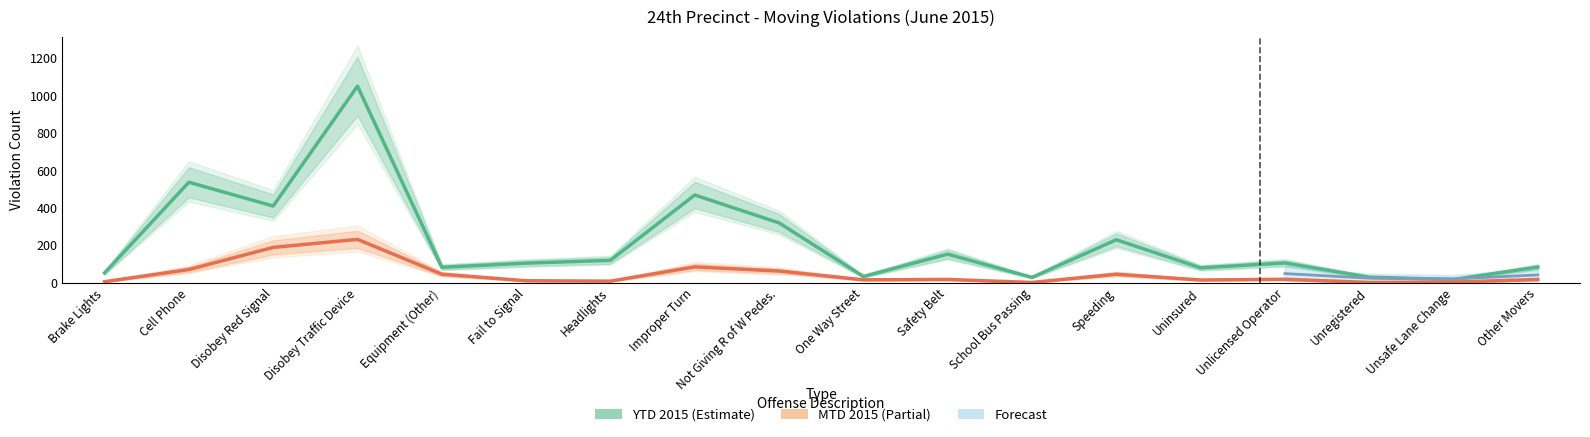

What is the sum of the MTD 2015 values at Unregistered and One Way Street?

18